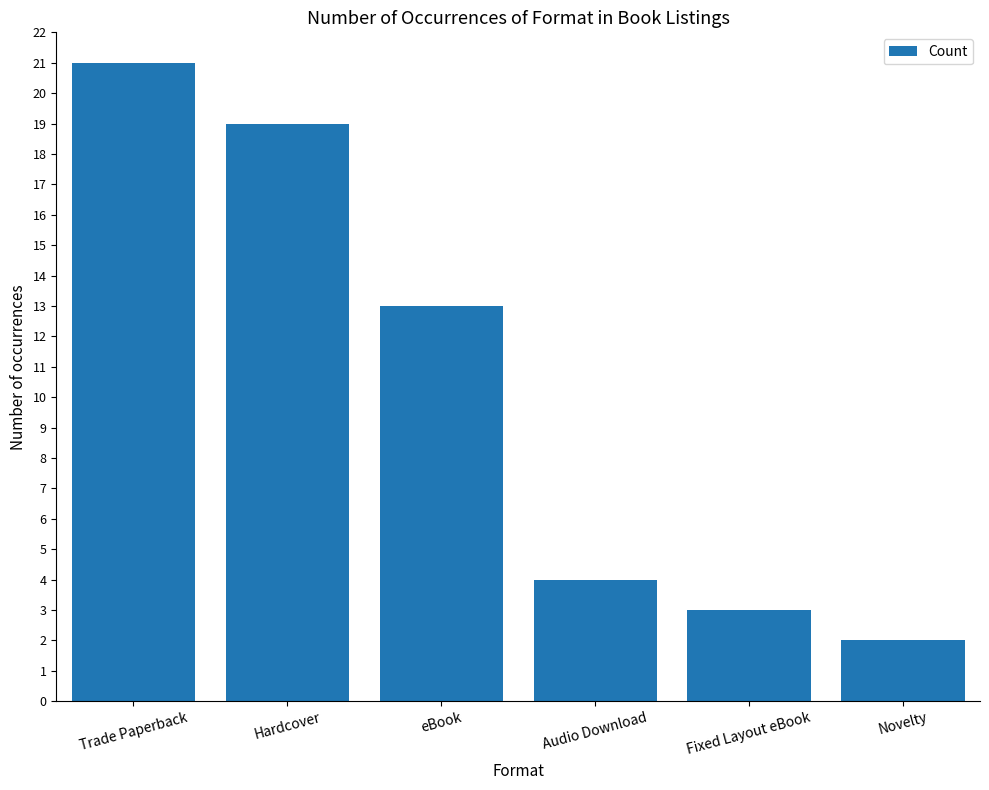

What is the difference between the values at Fixed Layout eBook and Novelty?

1